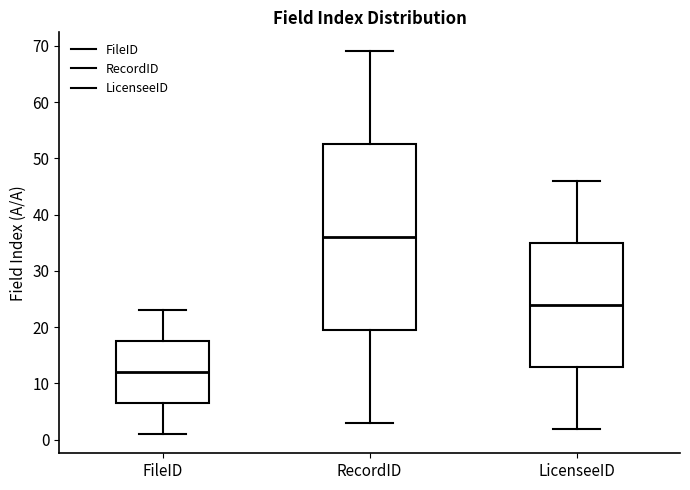

Where does the lower whisker of the box for FileID end on the y-axis? The values are not printed on the chart, so give them approximately, as read against the axis.

1